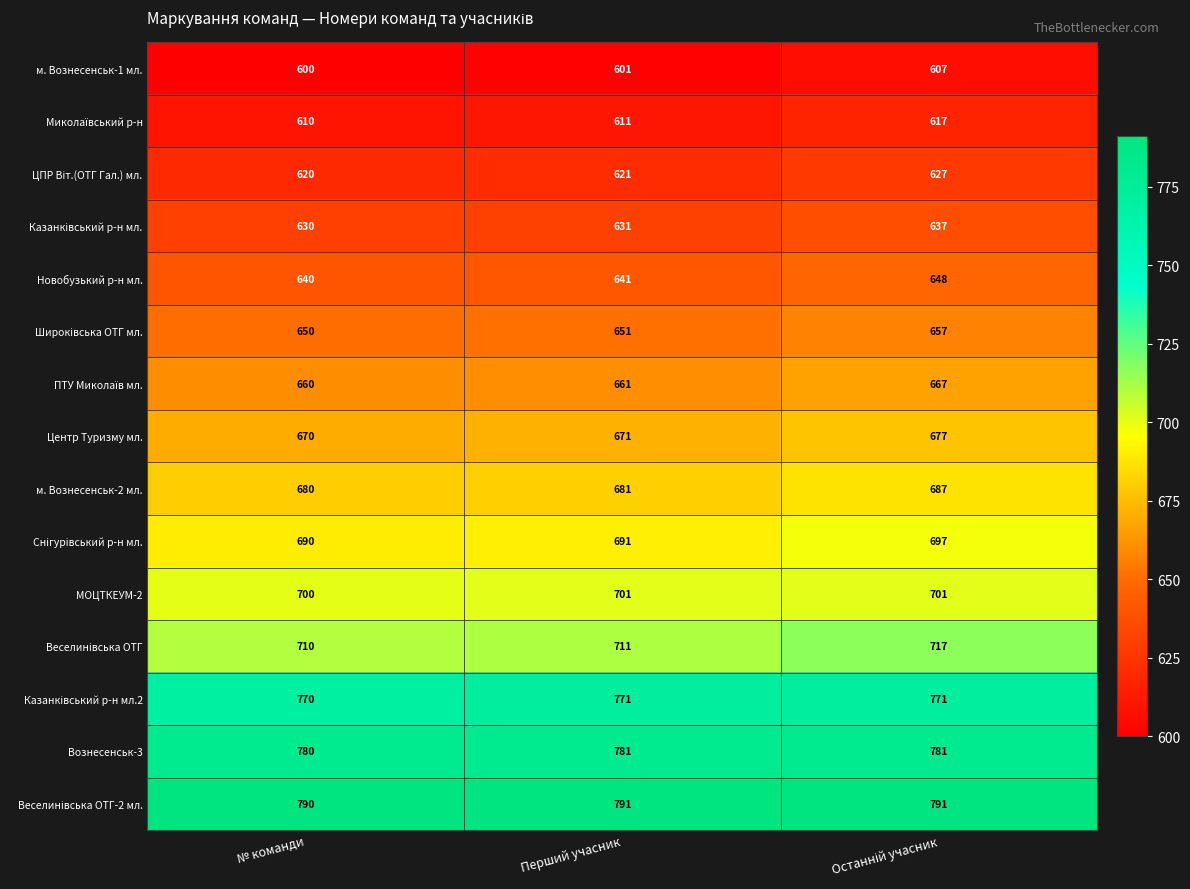

At which label is м. Вознесенськ-2 мл. closest to 683?

Перший учасник